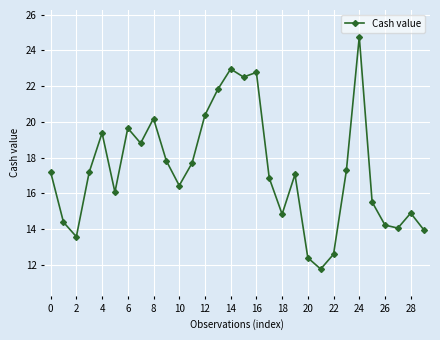

True or false: the data has more than 2 interior local peaks.

True